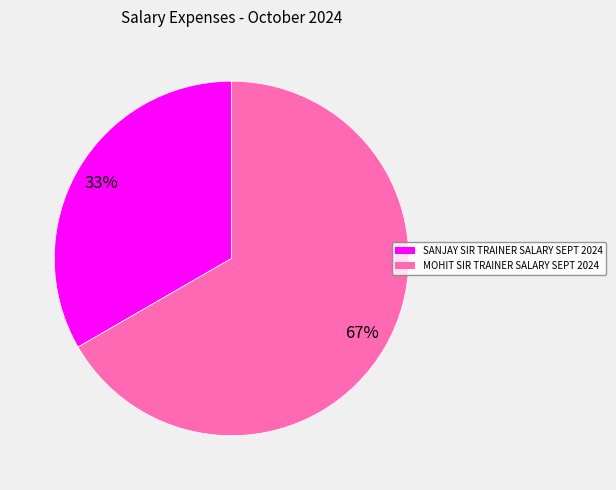

What is the smallest slice in the pie chart?

SANJAY SIR TRAINER SALARY SEPT 2024